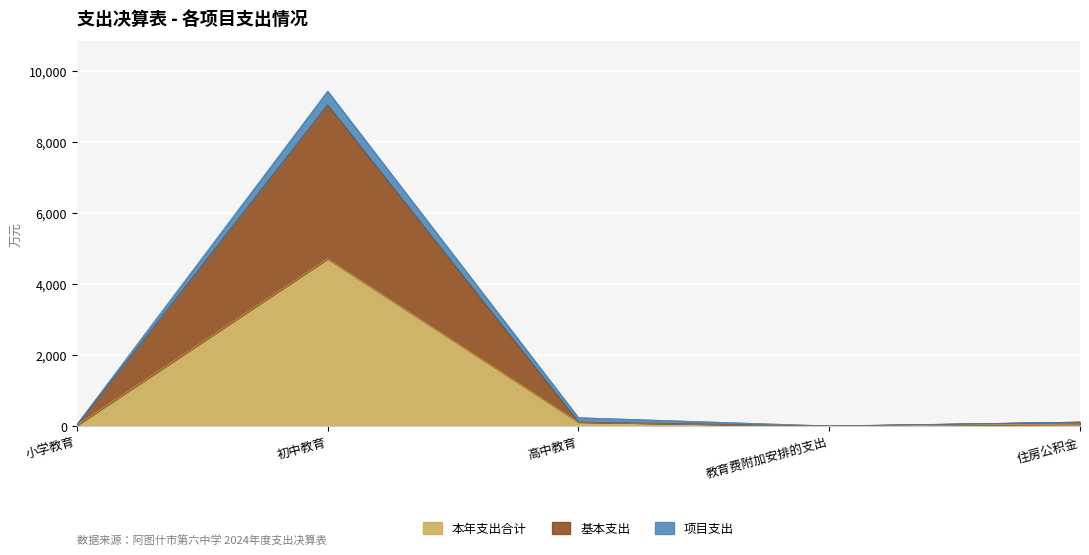

What is the total value across all series at 初中教育?

9430.8